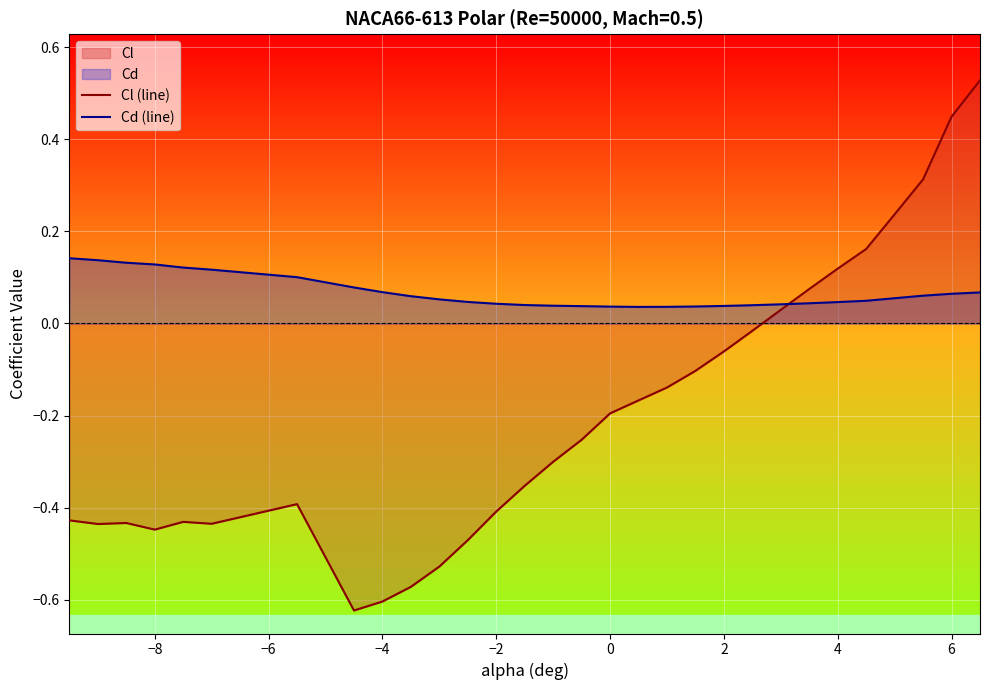

True or false: Cl (line) and Cd (line) intersect in this chart.

True